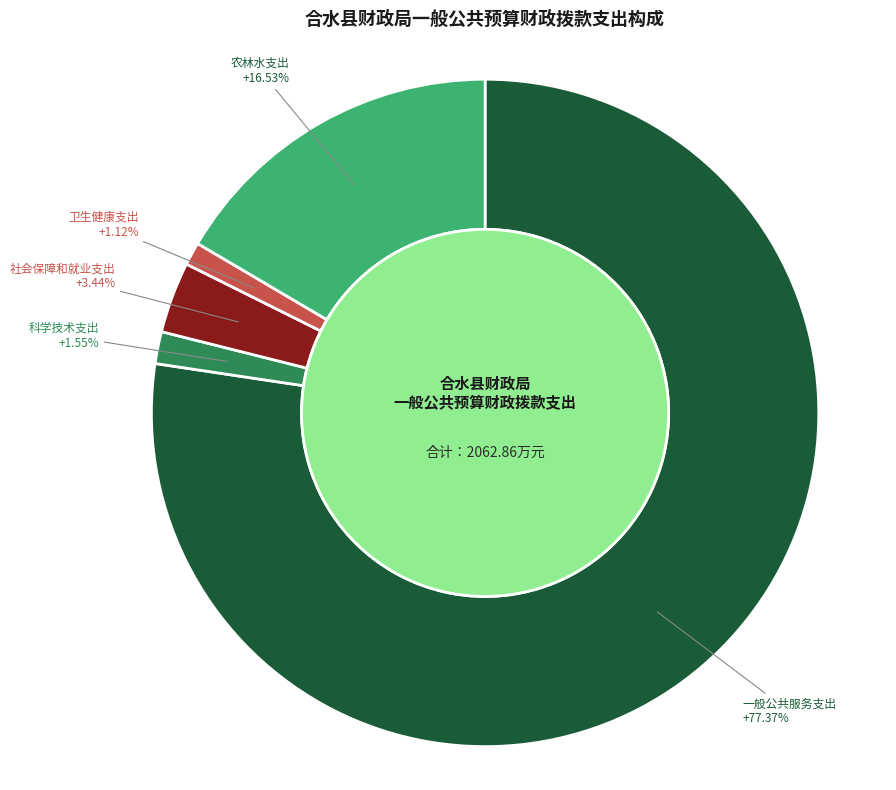

True or false: 社会保障和就业支出 accounts for 3% of the total.

True